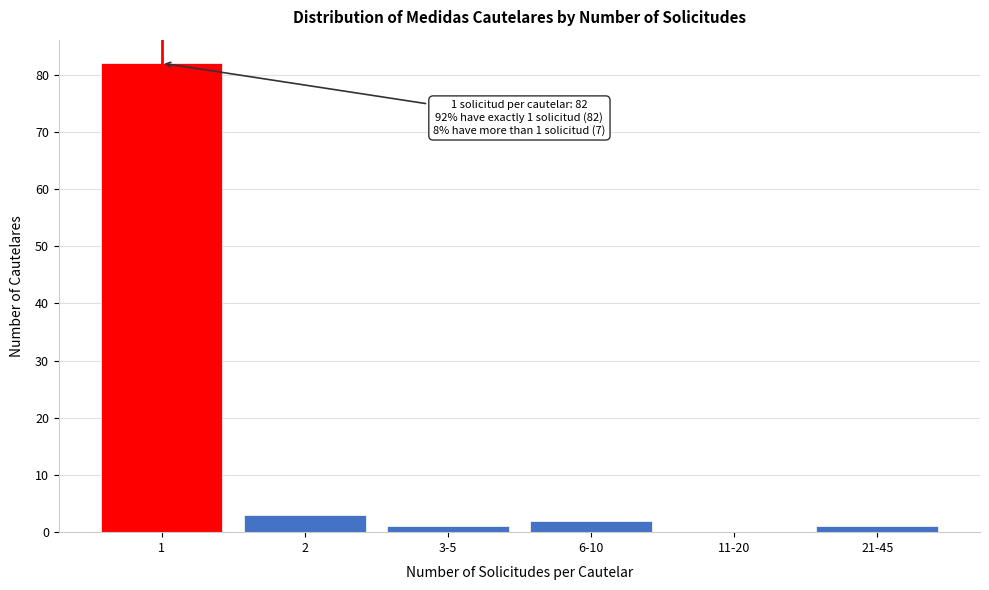

Reading left to right, what are all the values shown in this chart?

1=82	2=3	3-5=1	6-10=2	11-20=0	21-45=1